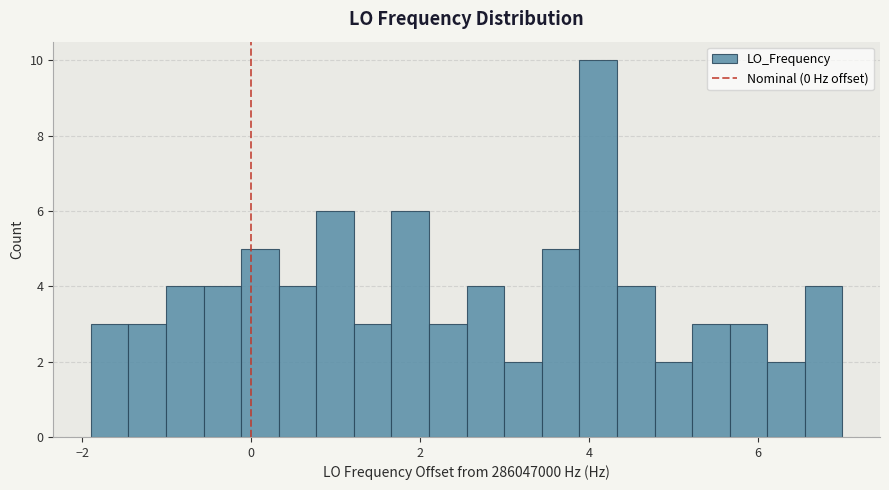

Read against the x-axis, roughly where is the centre of the tallest bar?

4.2